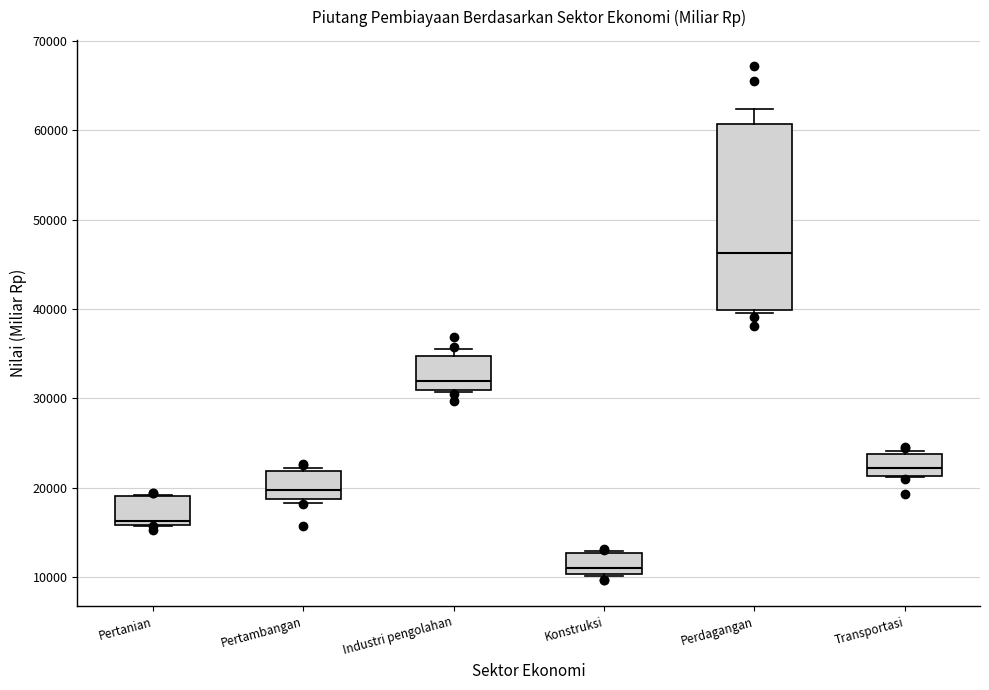

Which box is the tallest, from its lower edge to its upper edge?

Perdagangan